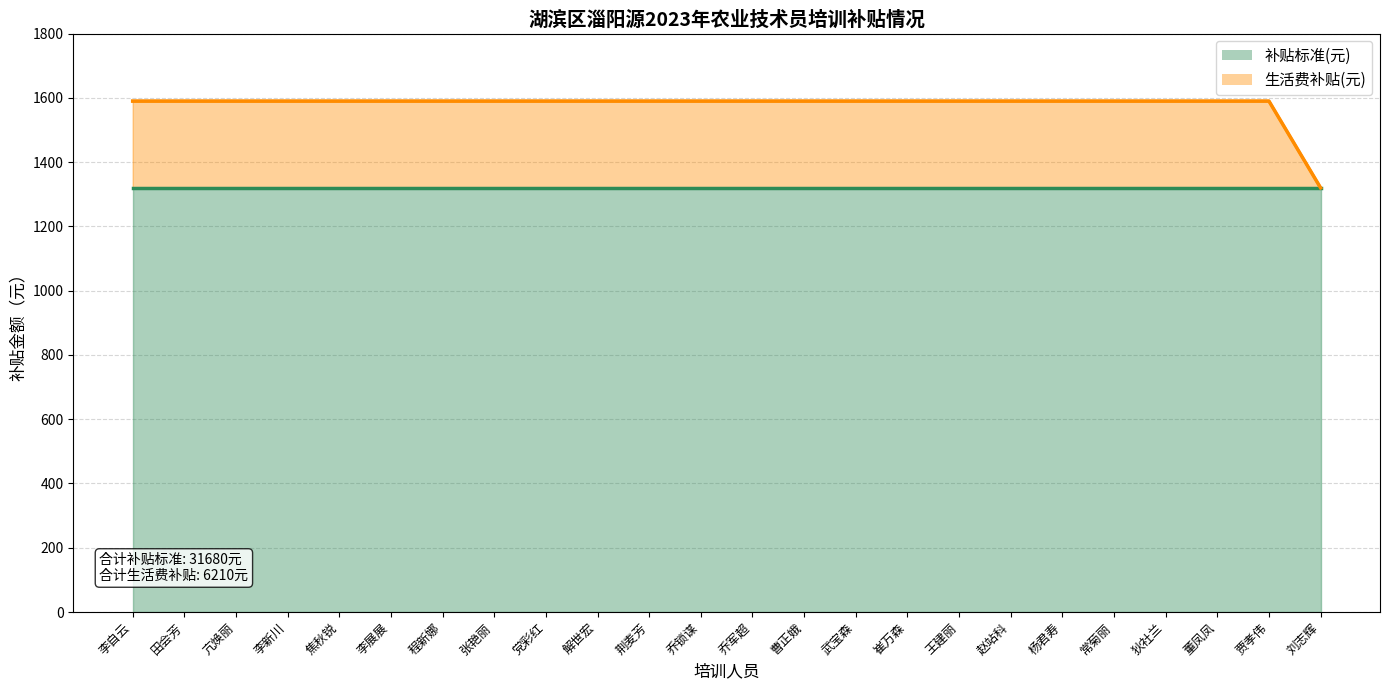

Rank the categories by value from highest to lowest.

李自云, 田会芳, 亢焕丽, 李新川, 焦秋锐, 李展展, 程新娜, 张艳丽, 党彩红, 解世宏, 荆麦芳, 乔锁谋, 乔军超, 曹正娥, 武宝森, 崔万森, 王建丽, 赵站科, 杨君寿, 常菊丽, 狄社兰, 董凤凤, 贾孝伟, 刘志辉